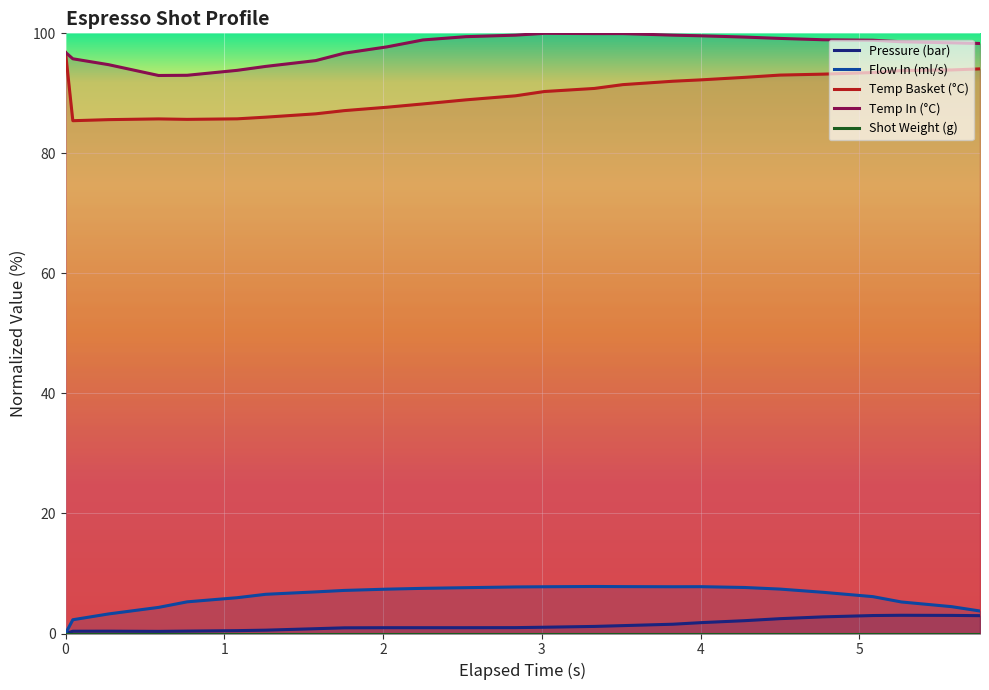

True or false: Temp In (°C) and Flow In (ml/s) cross at least once.

False